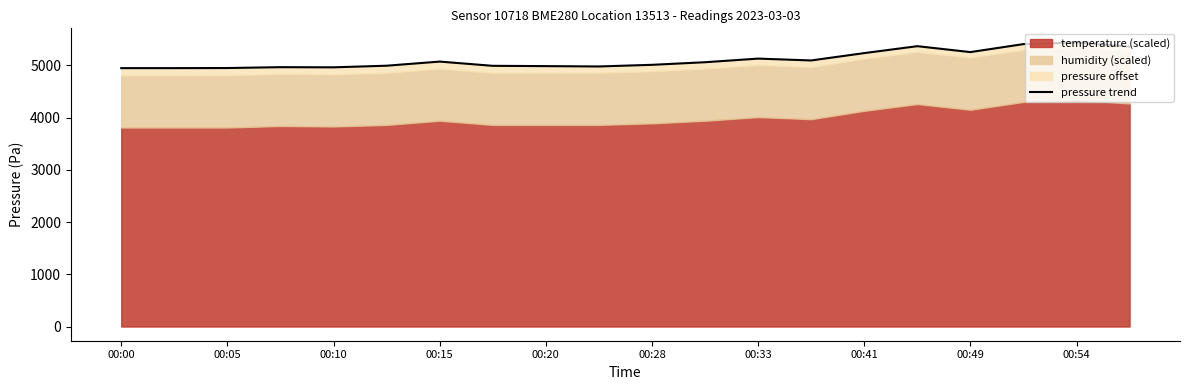

Which category has the highest value across all series?

00:54